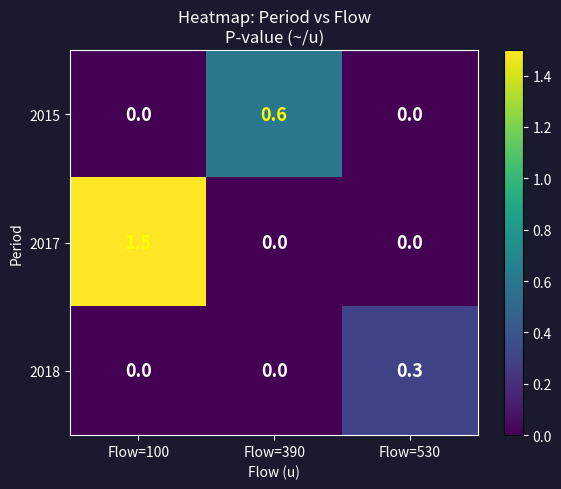

What is the difference between the 2017 values at Flow=530 and Flow=100?

1.5